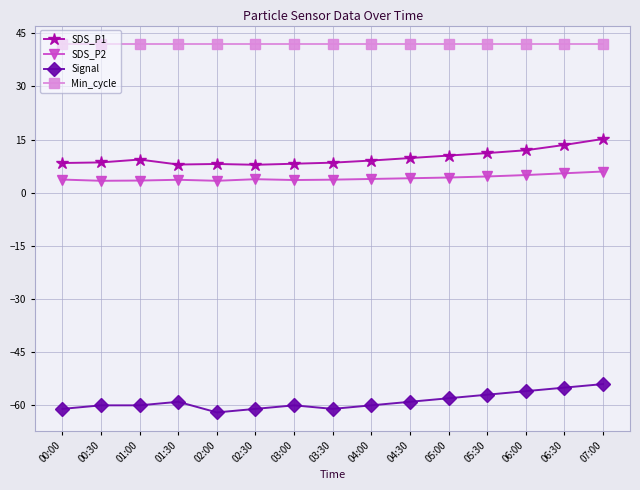

Which series changed the most between 00:00 and 07:00?

Signal